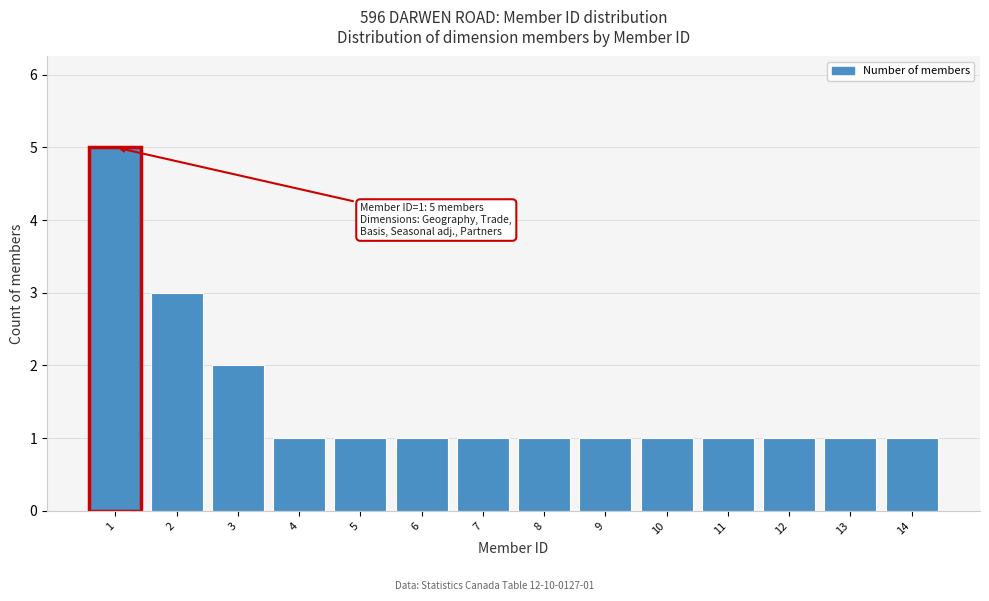

Reading left to right, transcribe all the data shown in this chart.

5	3	2	1	1	1	1	1	1	1	1	1	1	1